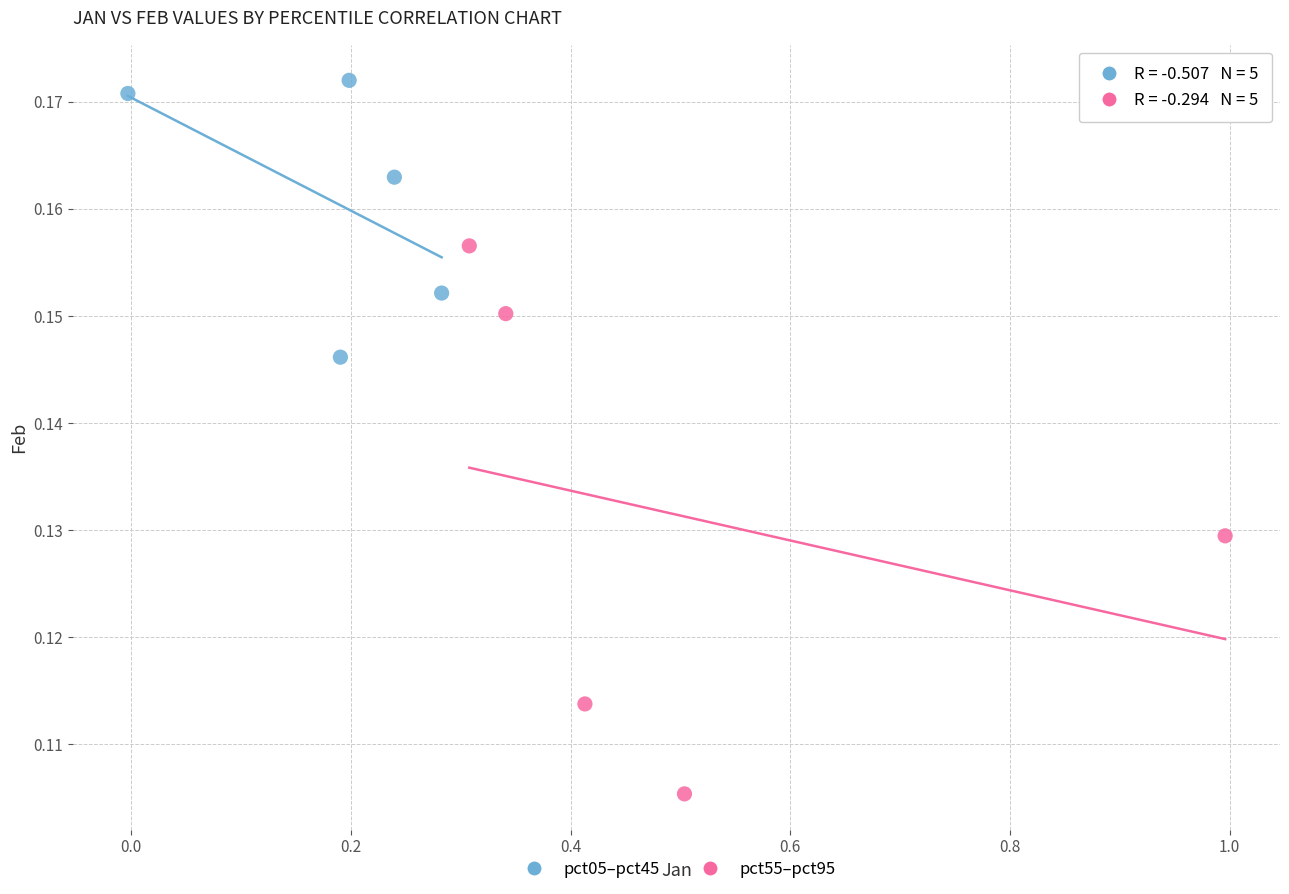

Which series has the largest Y range (max minus min)?

pct55–pct95